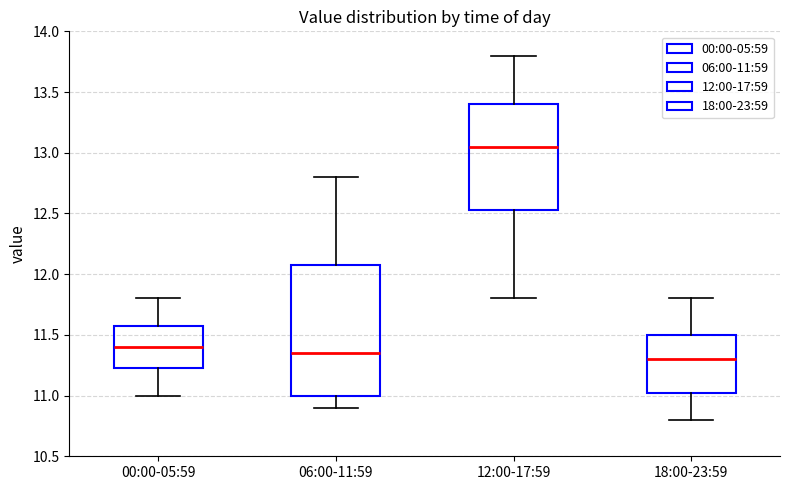

Where does the upper whisker of the box for 12:00-17:59 end on the y-axis? The values are not printed on the chart, so give them approximately, as read against the axis.

13.80